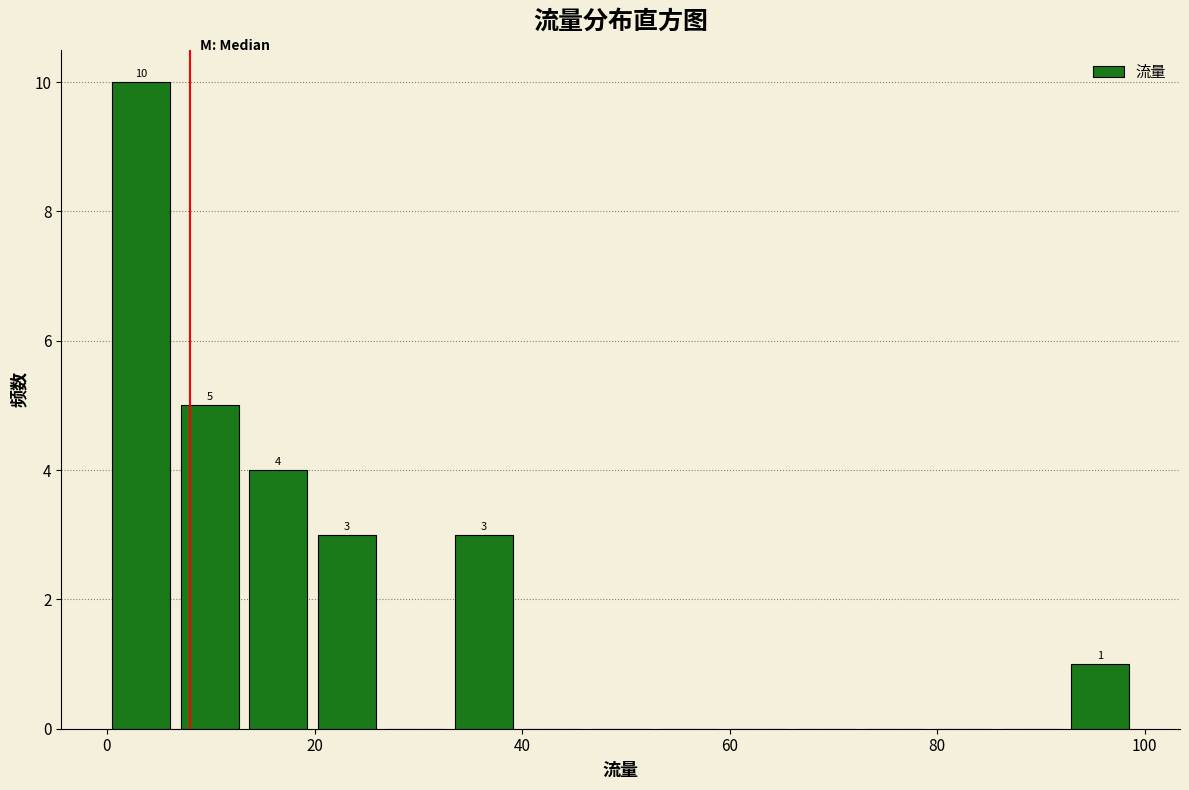

Around what value on the x-axis is the tallest bar? Give the approximate position of its centre, as read against the axis.

4